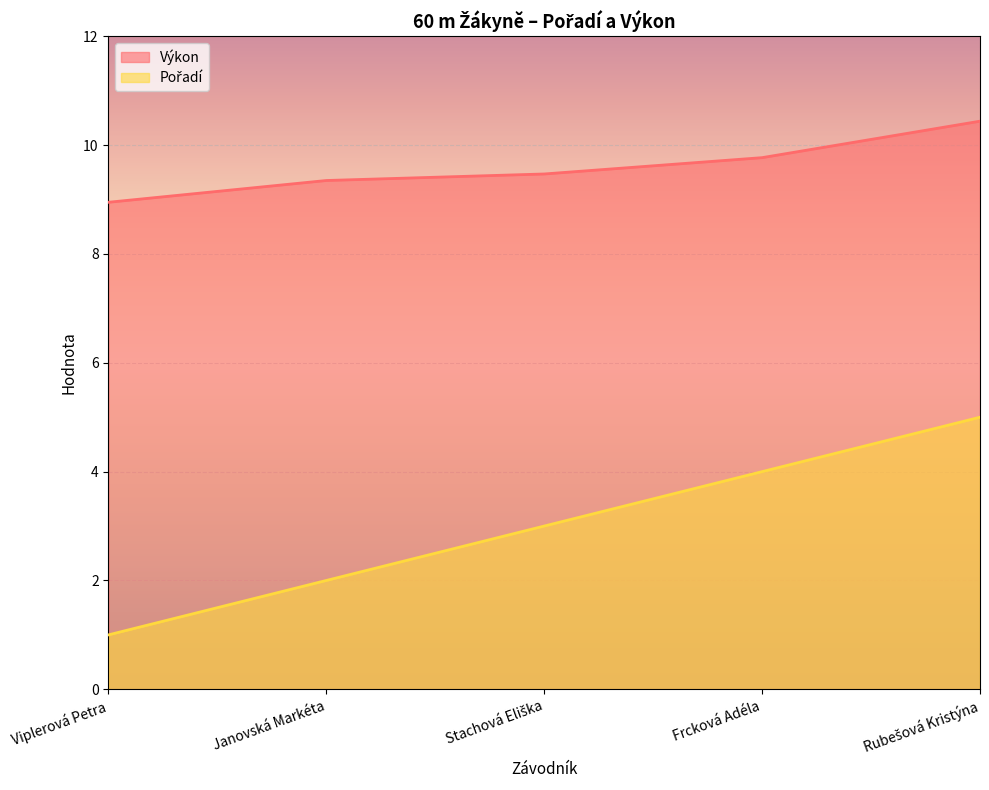

The Pořadí series shows 0.9 at Frcková Adéla. True or false?

False